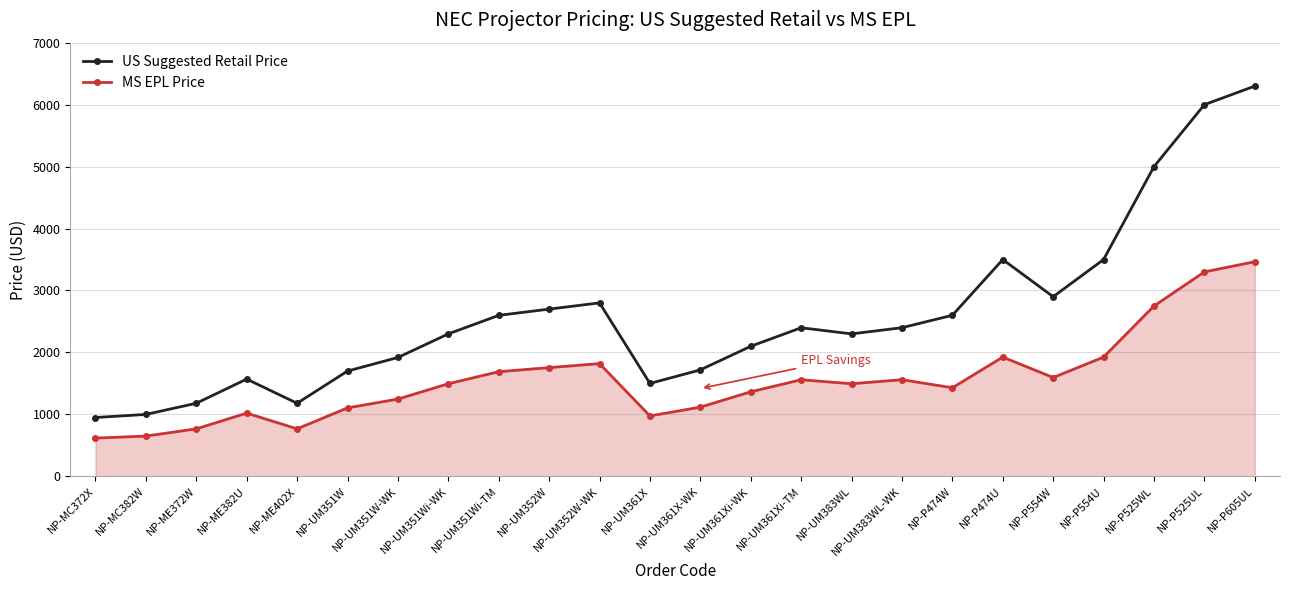

True or false: MS EPL Price has more than 2 points higher than both neighbors.

True